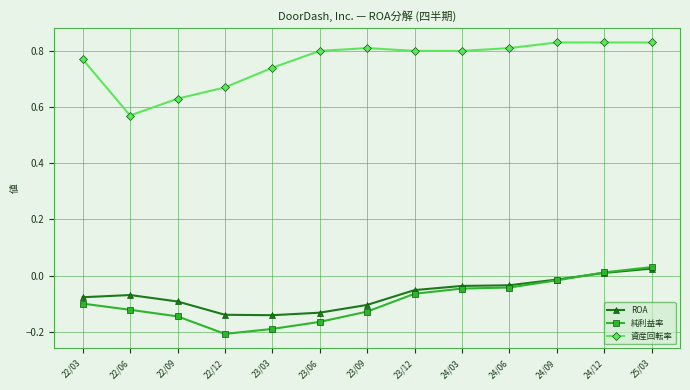

At which category does the chart reach its minimum across all series?

22/12